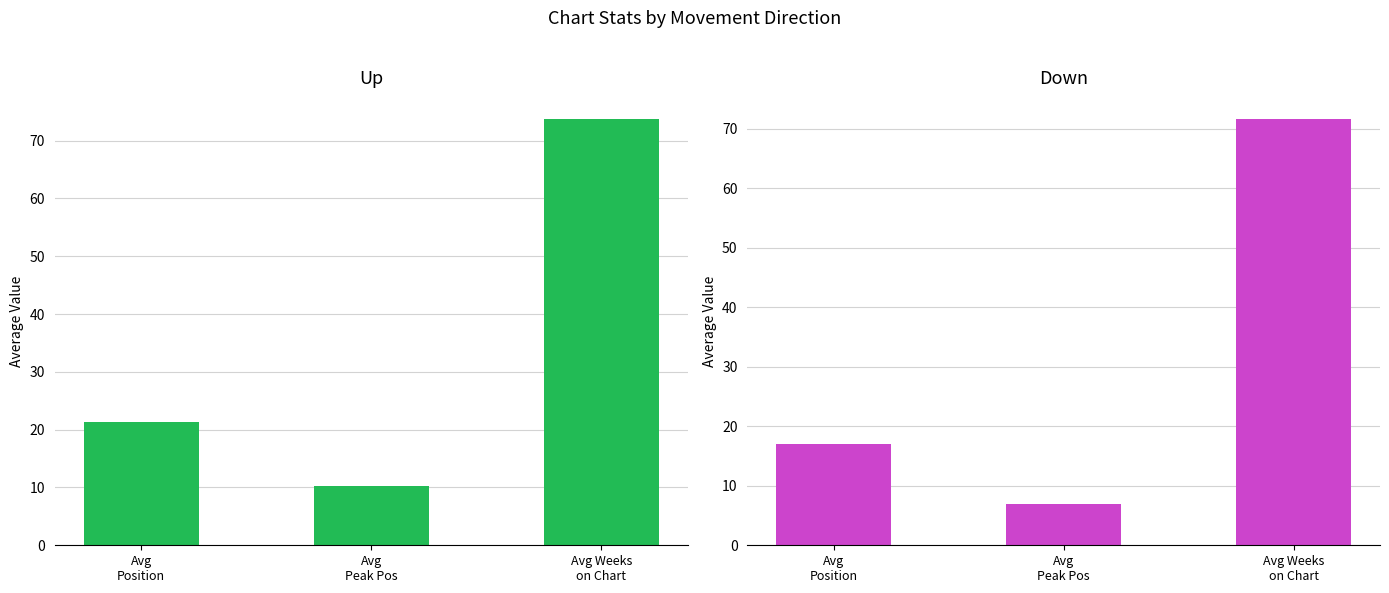

Count the number of data series in this chart.

2